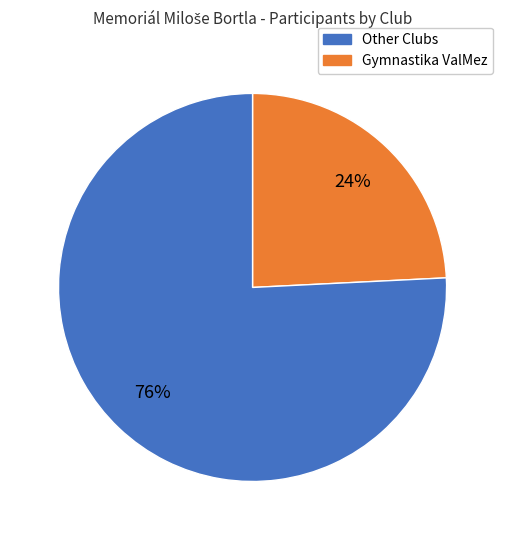

To the nearest percent, what is the average slice percentage?

50%